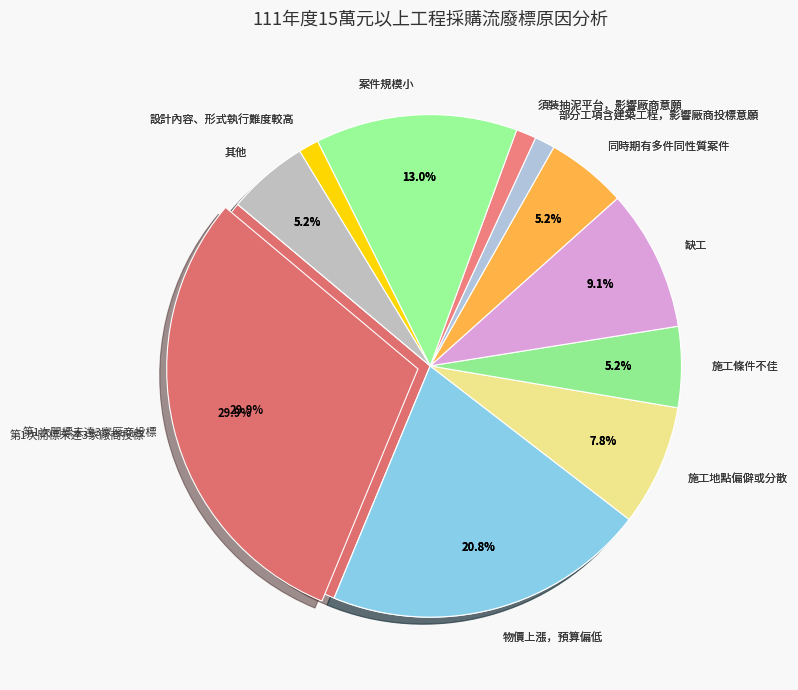

Is it true that 須裝抽泥平台，影響廠商意願 is 11% of the pie?

False